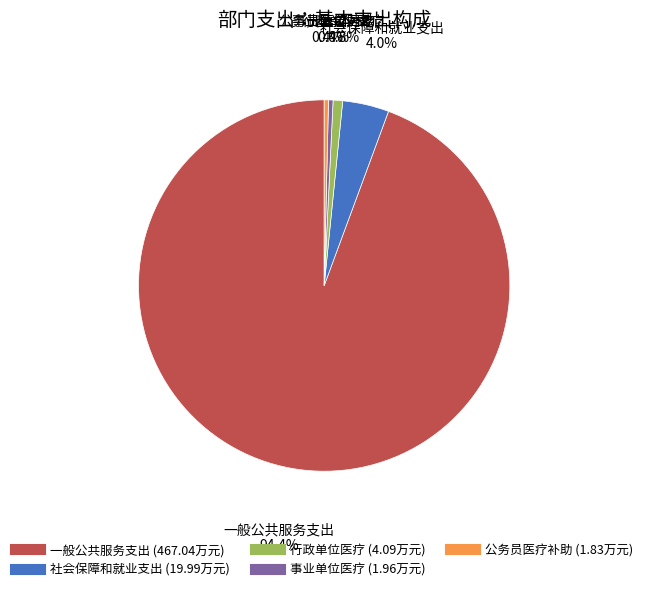

Which has a higher value, 事业单位医疗 or 社会保障和就业支出?

社会保障和就业支出